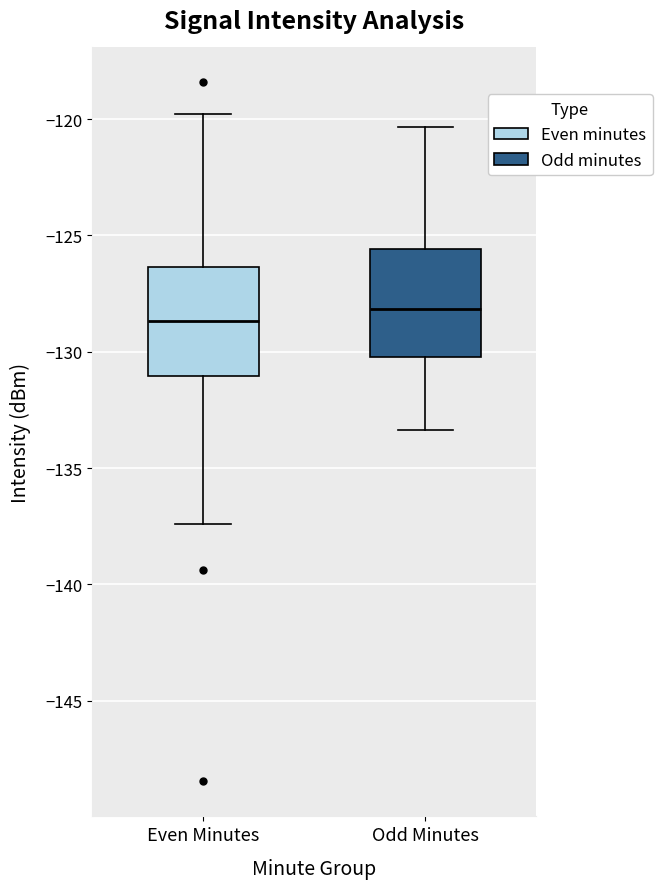

Reading left to right, read every box against the y-axis: the position of its median line, the range the box covers, and the ends of its whiskers. The values are not printed on the chart, so give them approximately, as read against the axis.

Even Minutes: median -128.5, box -131.0 to -126.5, whiskers -137.5 to -120.0
Odd Minutes: median -128.0, box -130.0 to -125.5, whiskers -133.5 to -120.5